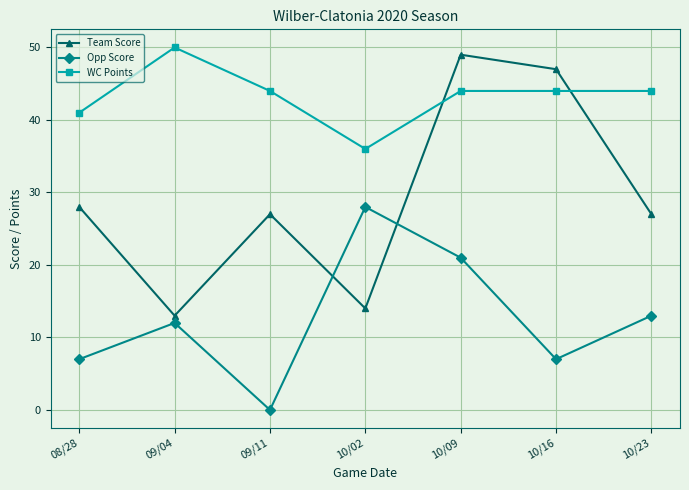

How many lines are shown in the chart?

3